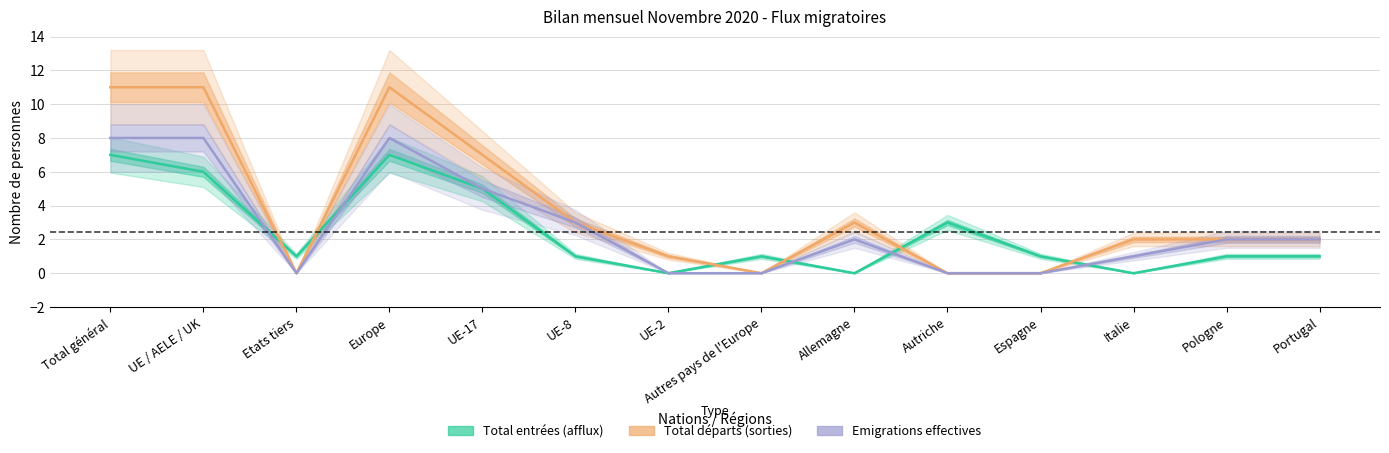

What is the average value of the Total départs (sorties) series?

4